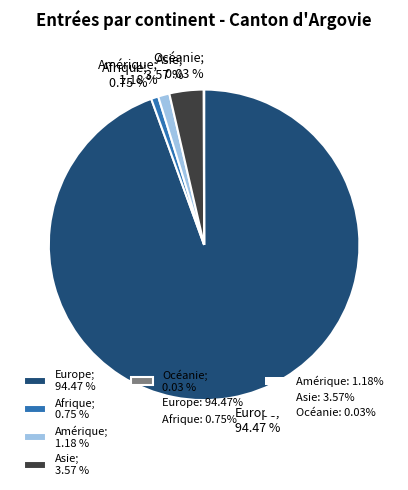

To the nearest percent, what portion does Amérique represent?

1%